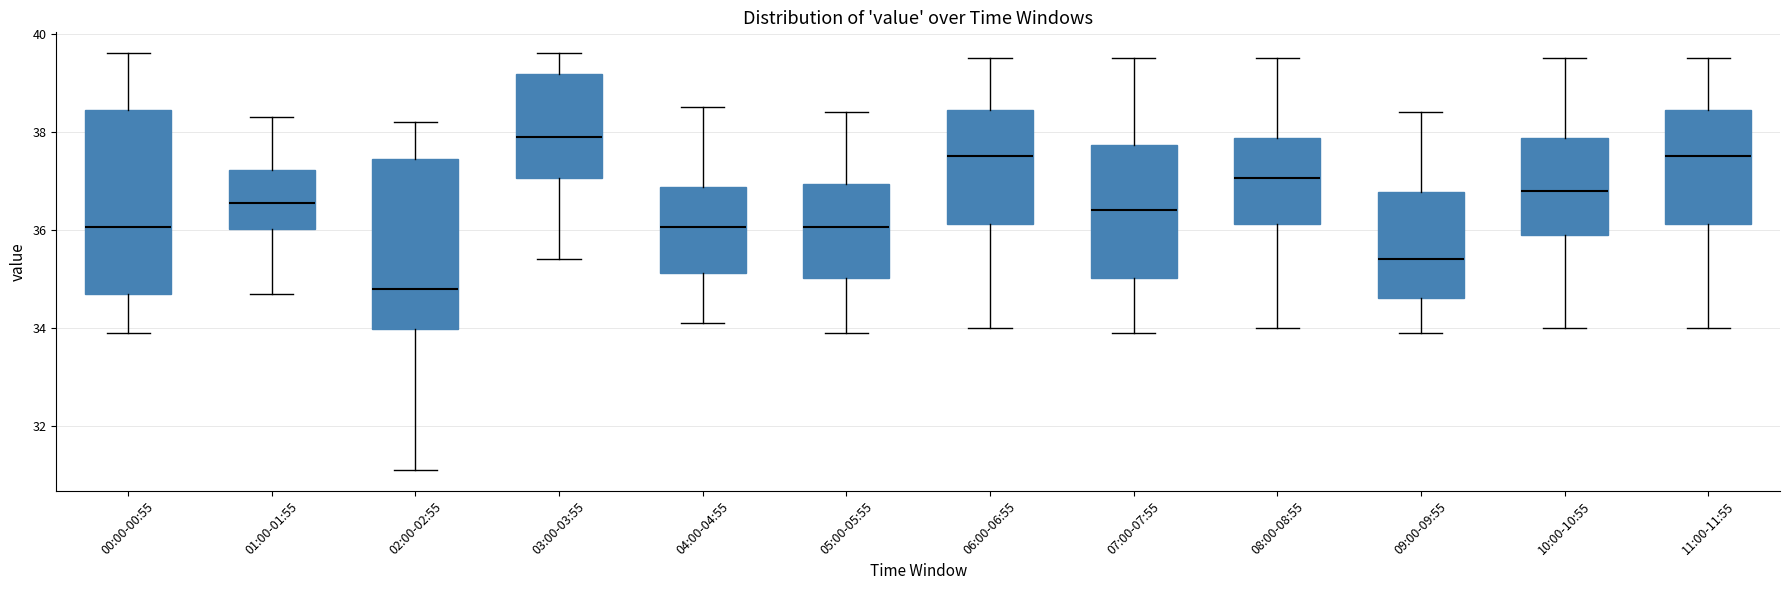

Which box has the highest median line?

03:00-03:55